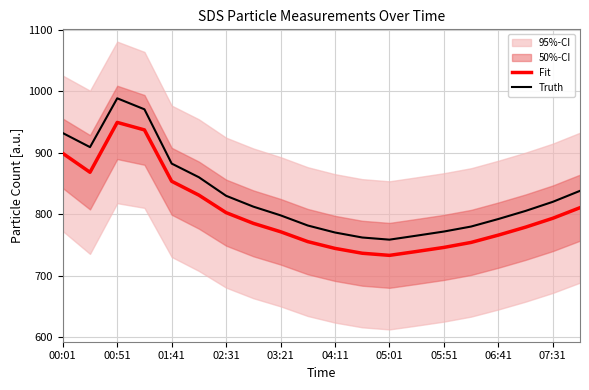

Reading right to left, list all the values displayed in this chart.

Fit: 810.9	793.6	779.2	766.3	754.4	746.3	739.7	733.3	736.8	744.7	755.7	771.8	785.4	802.8	831.3	853.8	937.4	949.6	868.5	899.2
Truth: 838.3	820.4	805.6	792.5	780.2	772.1	765.4	758.9	762.4	770.5	781.9	798.4	812.6	830.2	860.4	882.6	970.9	988.8	909.4	932.3